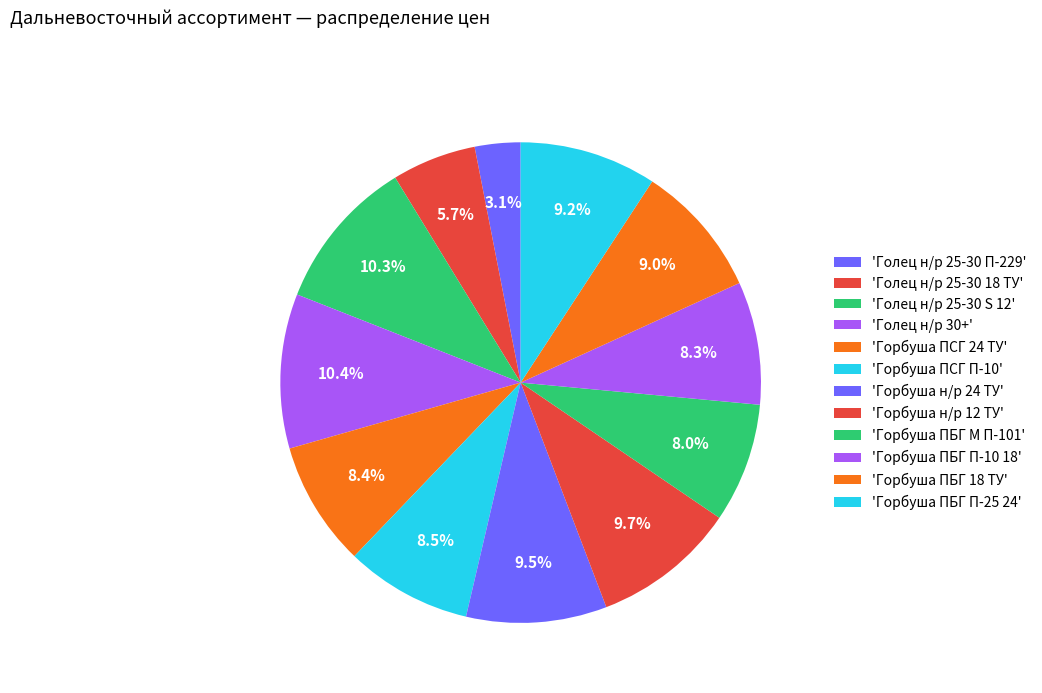

Is there a majority slice in this chart?

No